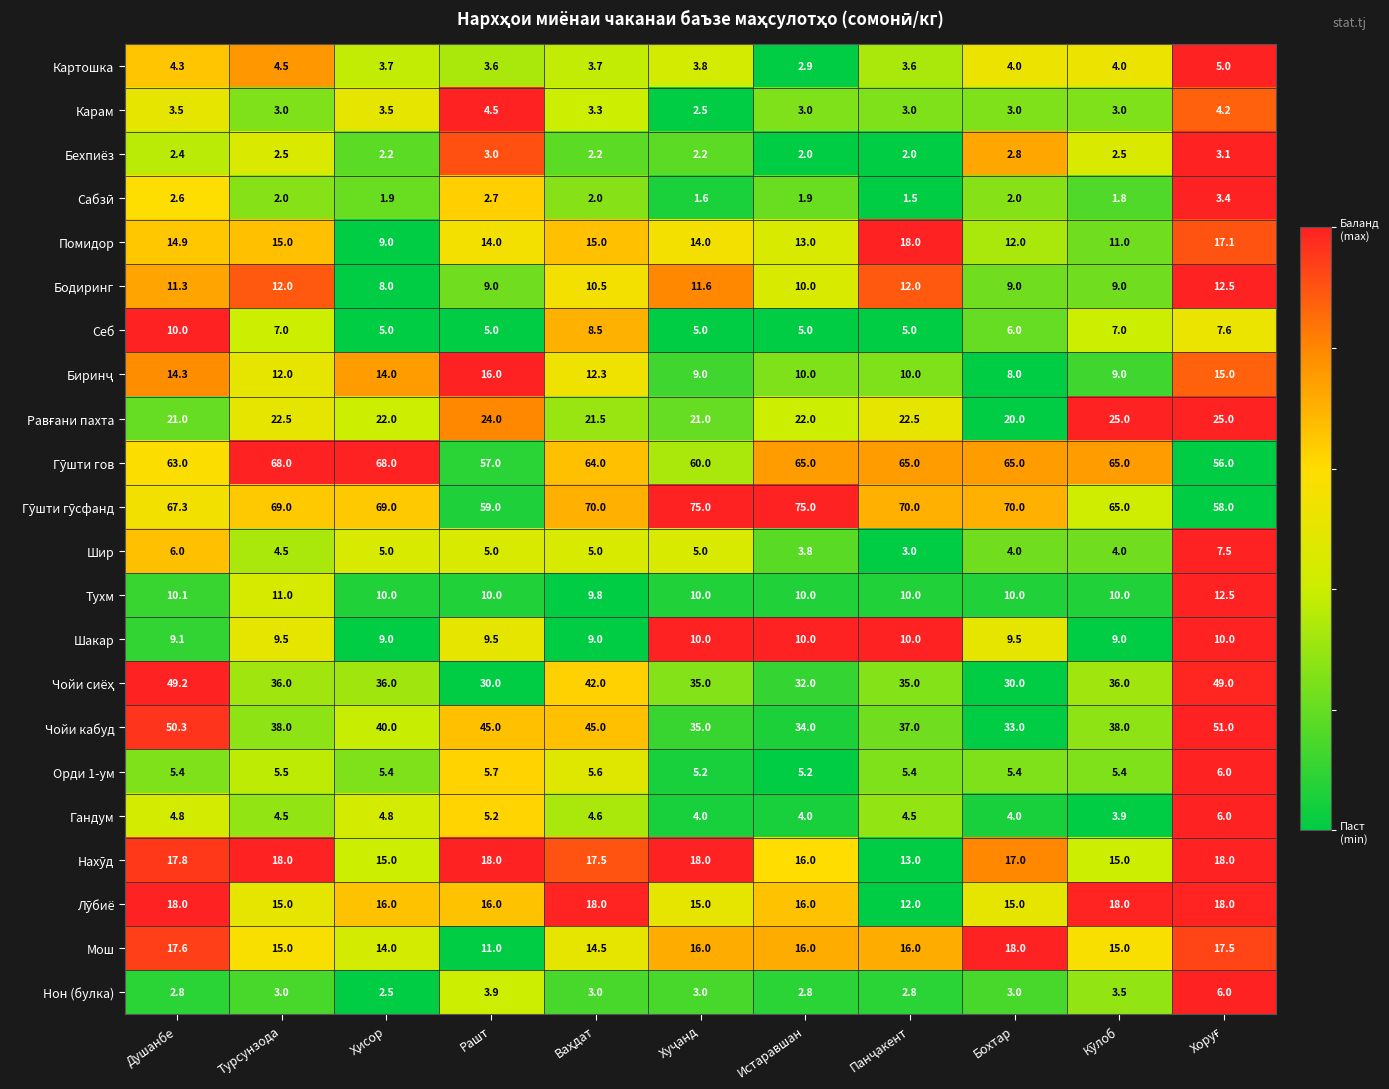

What is the average value of the Картошка series?

3.9